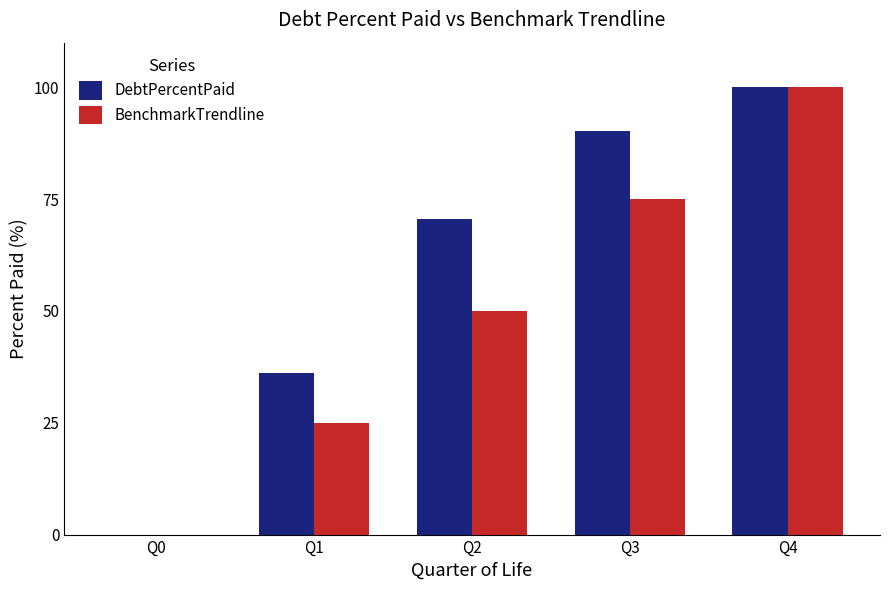

Is the value of DebtPercentPaid at Q0 greater than the value of BenchmarkTrendline at Q2?

No